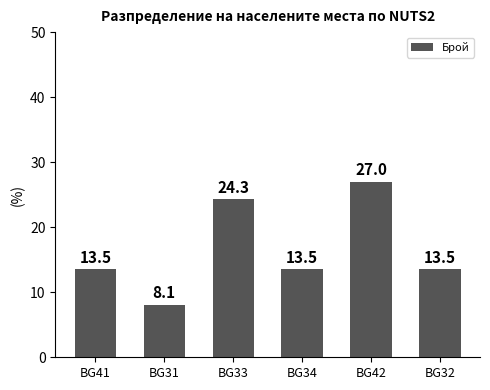

What is the difference between the values at BG42 and BG34?

13.5